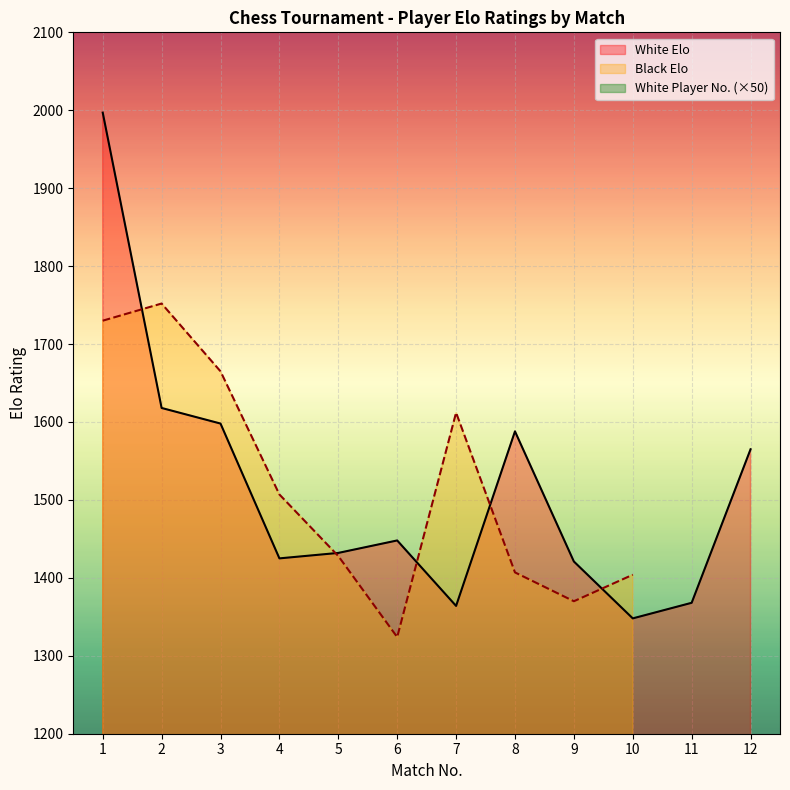

Reading right to left, what are all the values shown in this chart?

White Elo: 1565	1368	1348	1421	1588	1364	1448	1432	1425	1598	1618	1997
White No.: 450	950	1050	750	400	1000	550	600	700	350	250	50